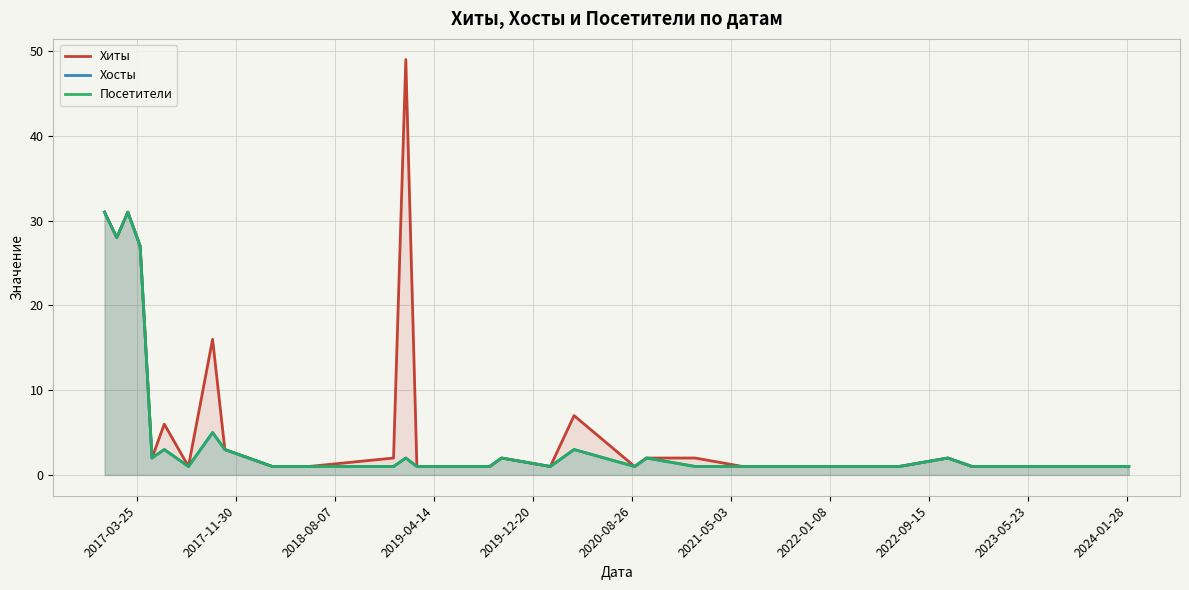

The Хиты series shows 2 at 2023-05-23. True or false?

False